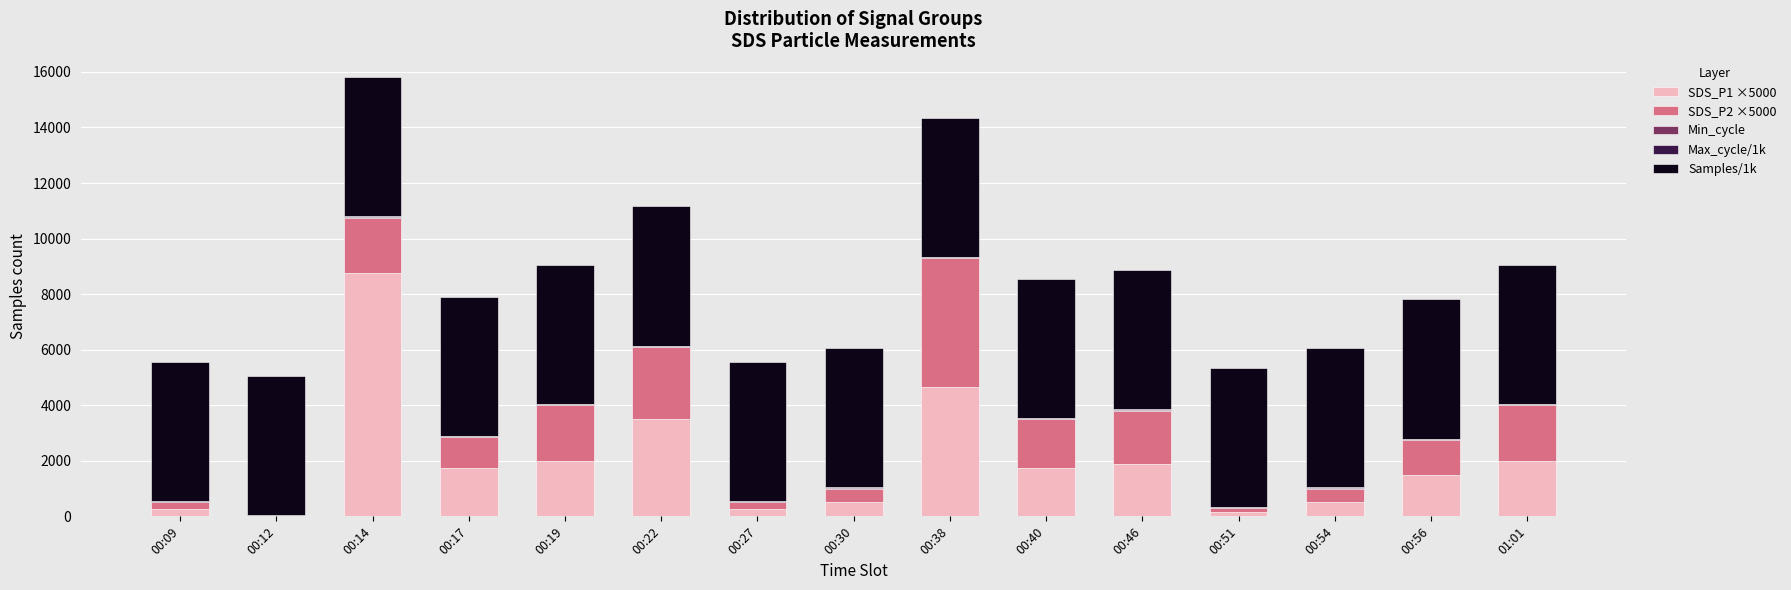

Are the bars grouped side by side (vs. stacked)?

No